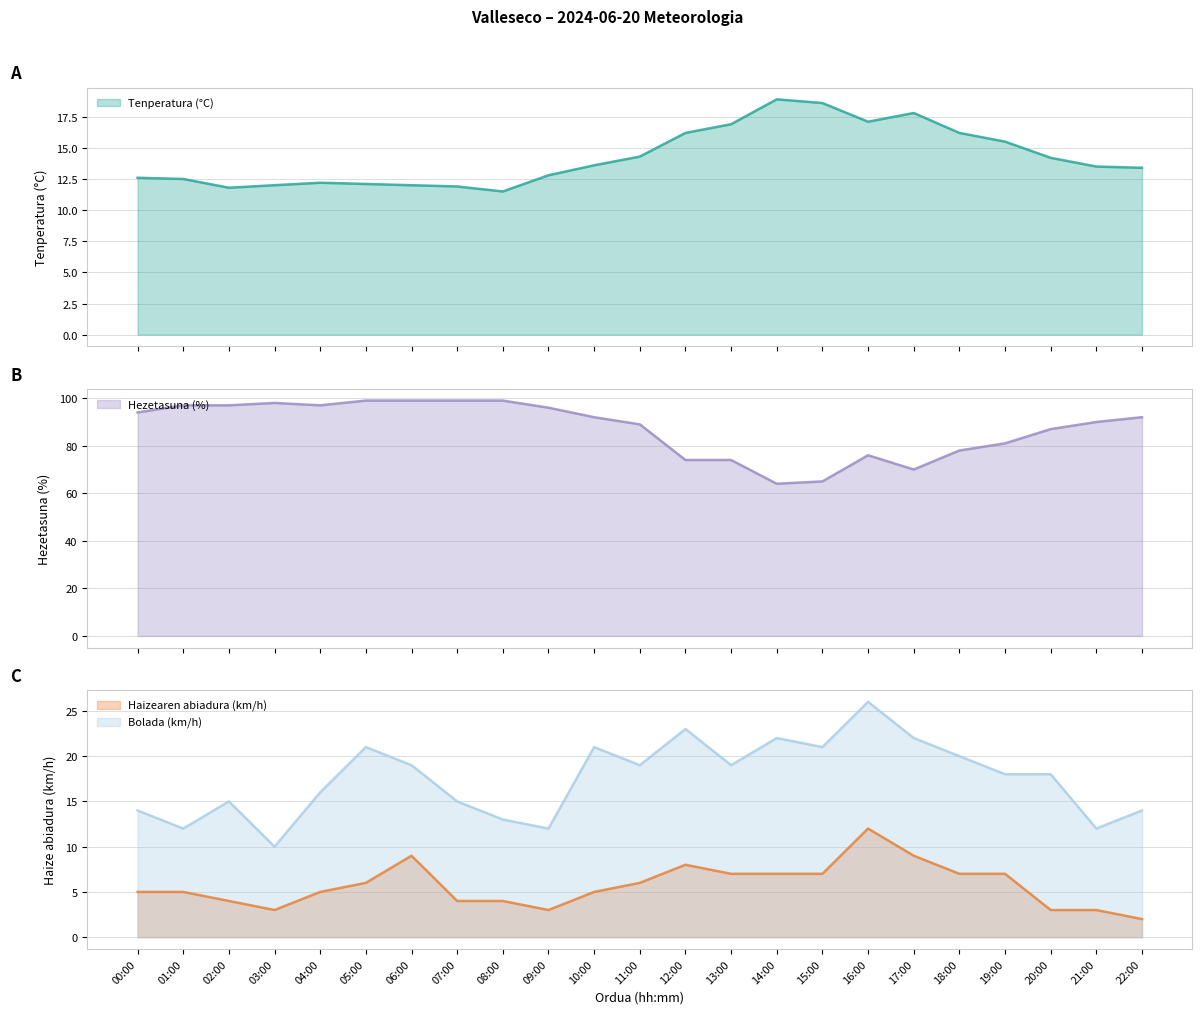

At 15:00, list the series in order from smallest to largest.

Haizearen abiadura (km/h), Tenperatura (°C), Bolada (km/h), Hezetasuna (%)